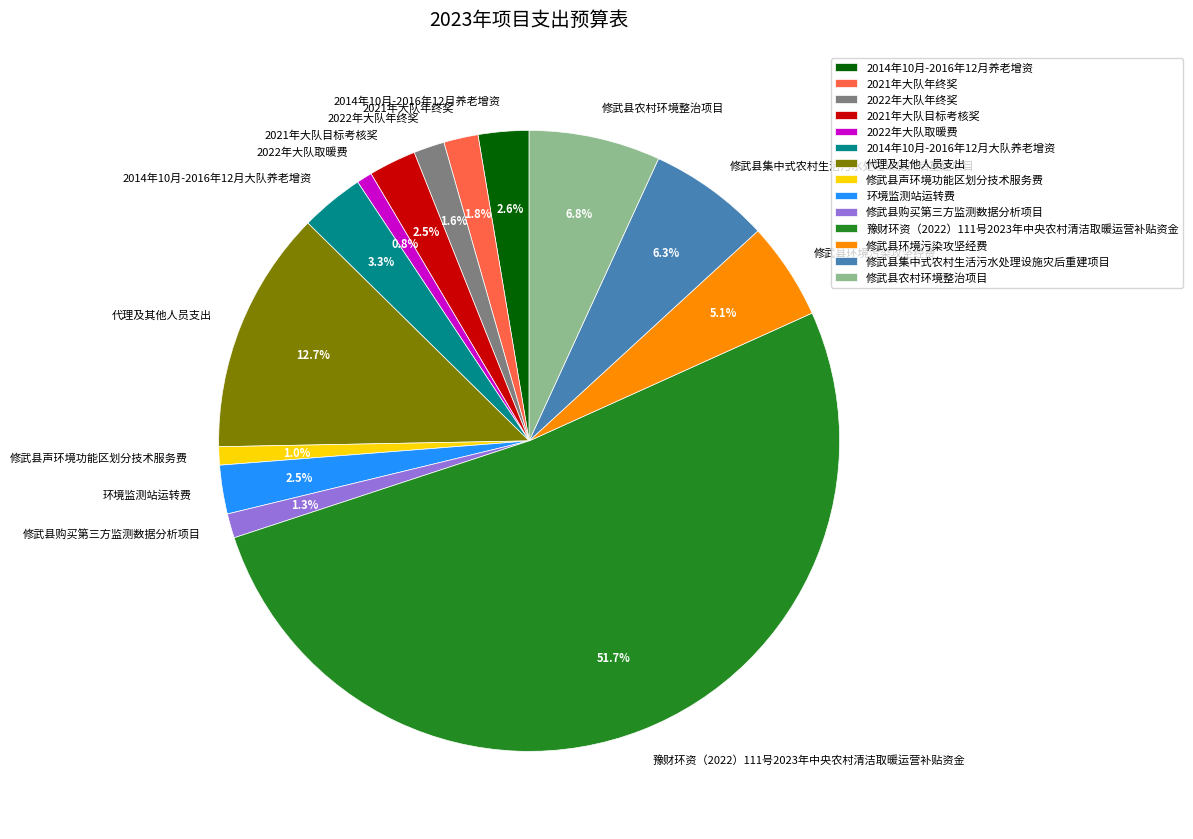

Which slice is the largest?

豫财环资（2022）111号2023年中央农村清洁取暖运营补贴资金